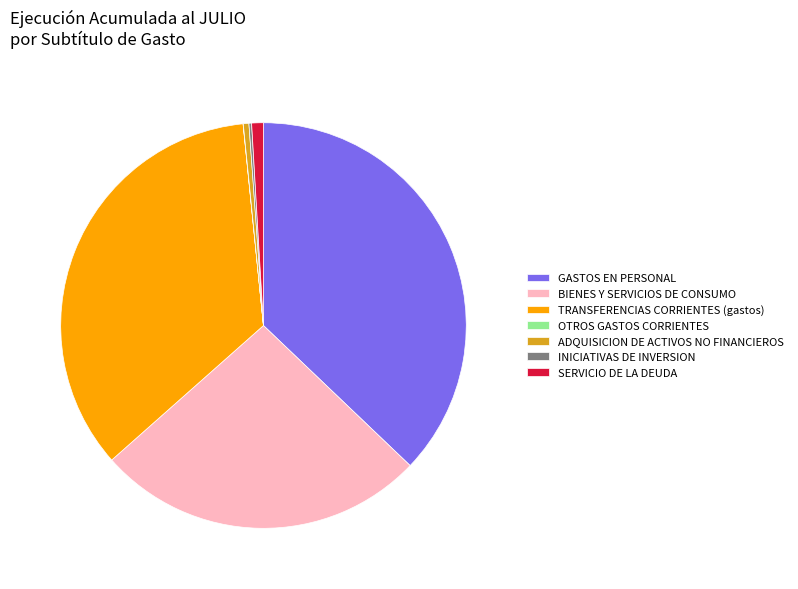

The SERVICIO DE LA DEUDA slice represents 1% of the pie. True or false?

True